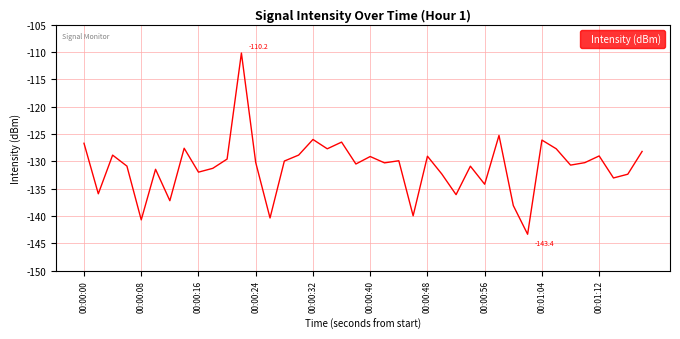

What is the smallest value displayed?

-143.4